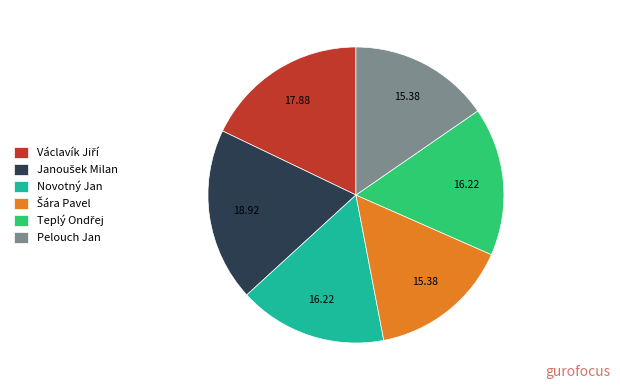

Does Pelouch Jan account for over 50% of the chart?

No